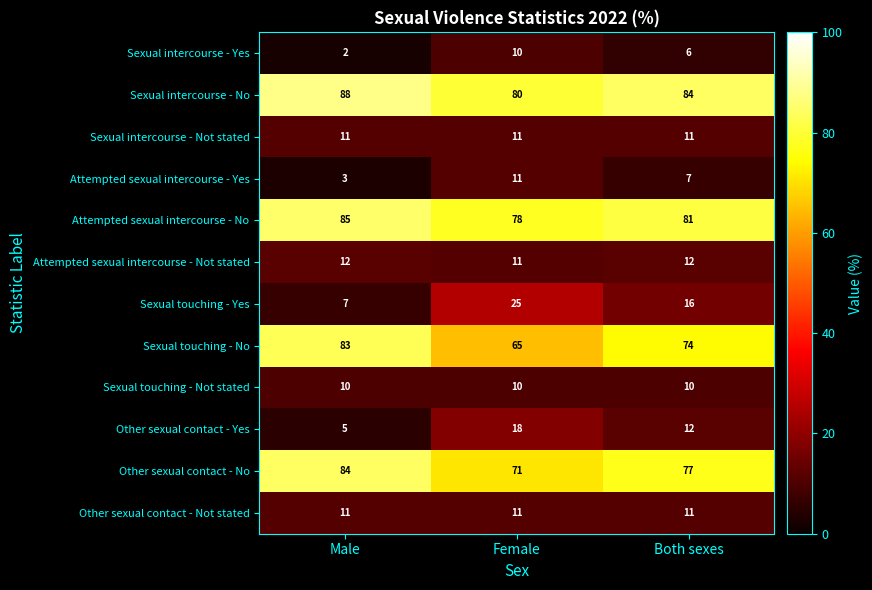

Rank the categories by Other sexual contact - Yes value from highest to lowest.

Female, Both sexes, Male